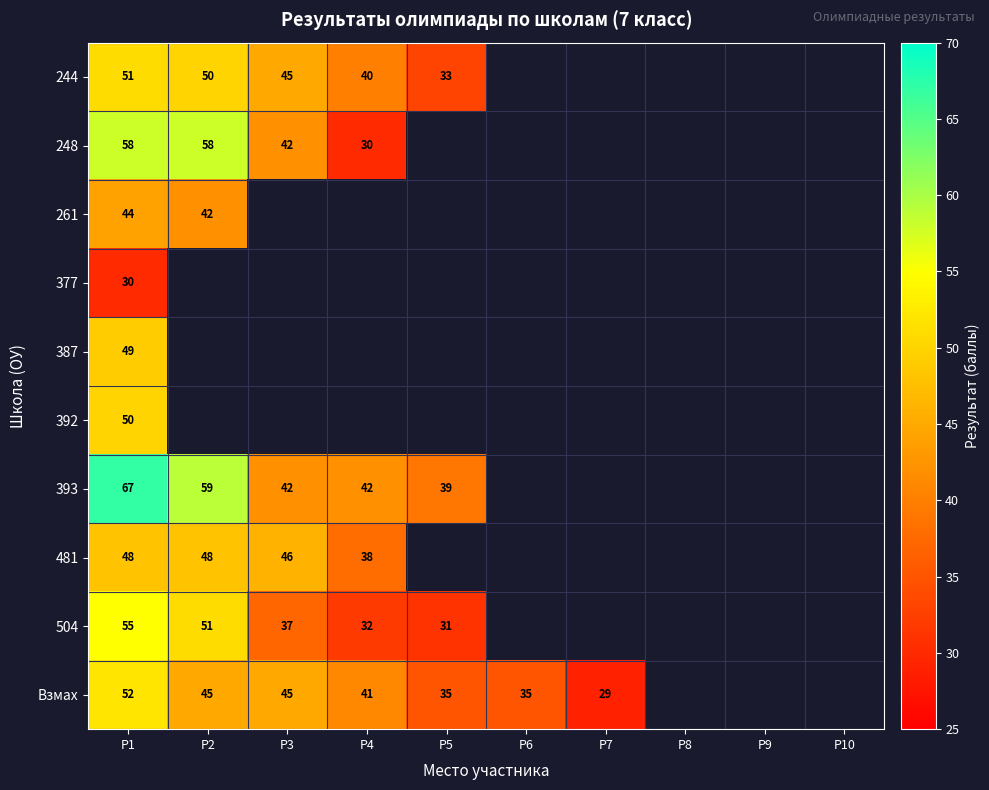

The value of 261 at P1 is 44. True or false?

True